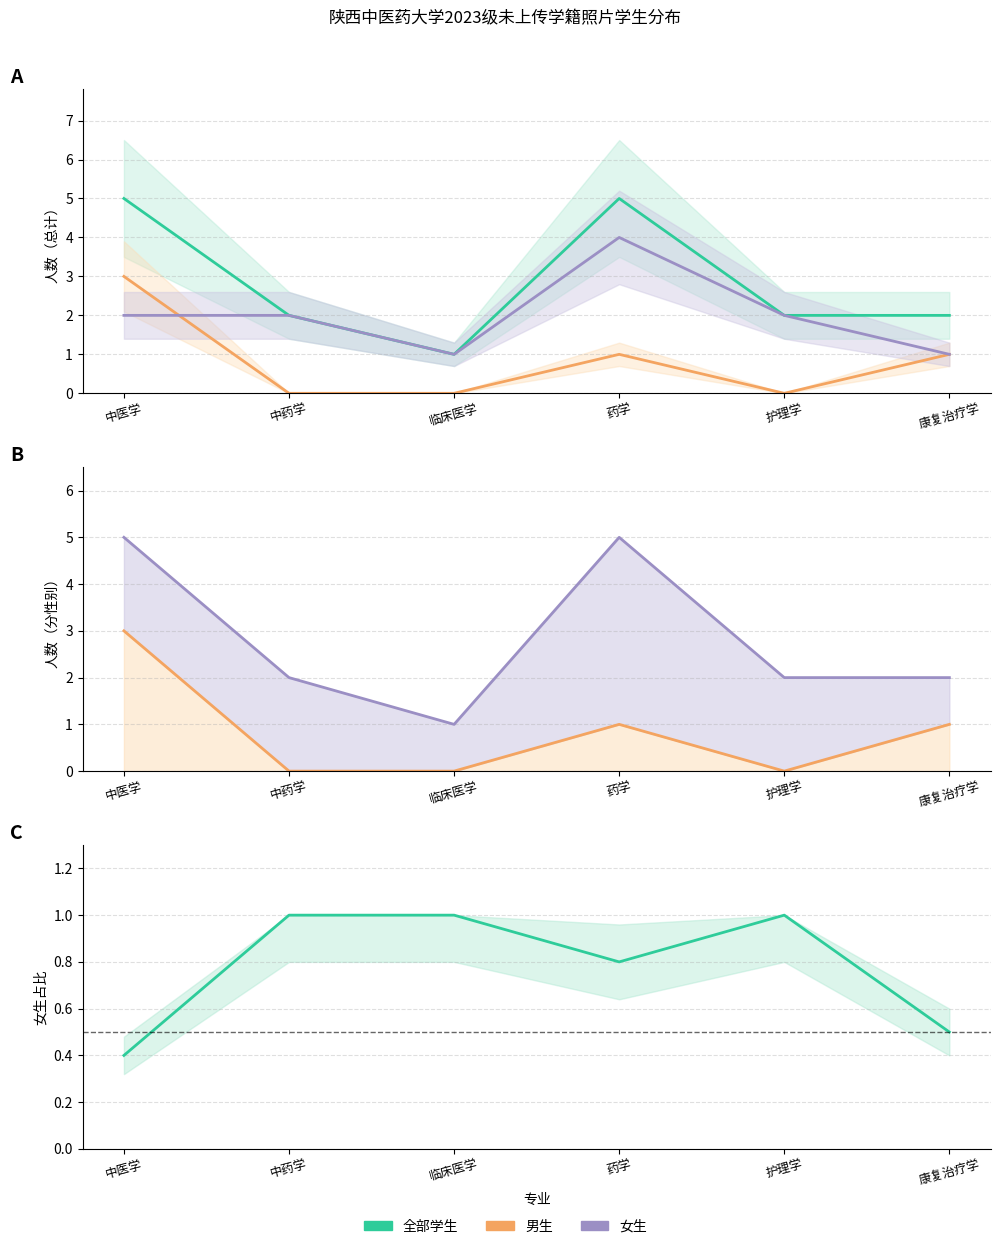

Which has a higher value, 中医学 or 康复治疗学?

中医学